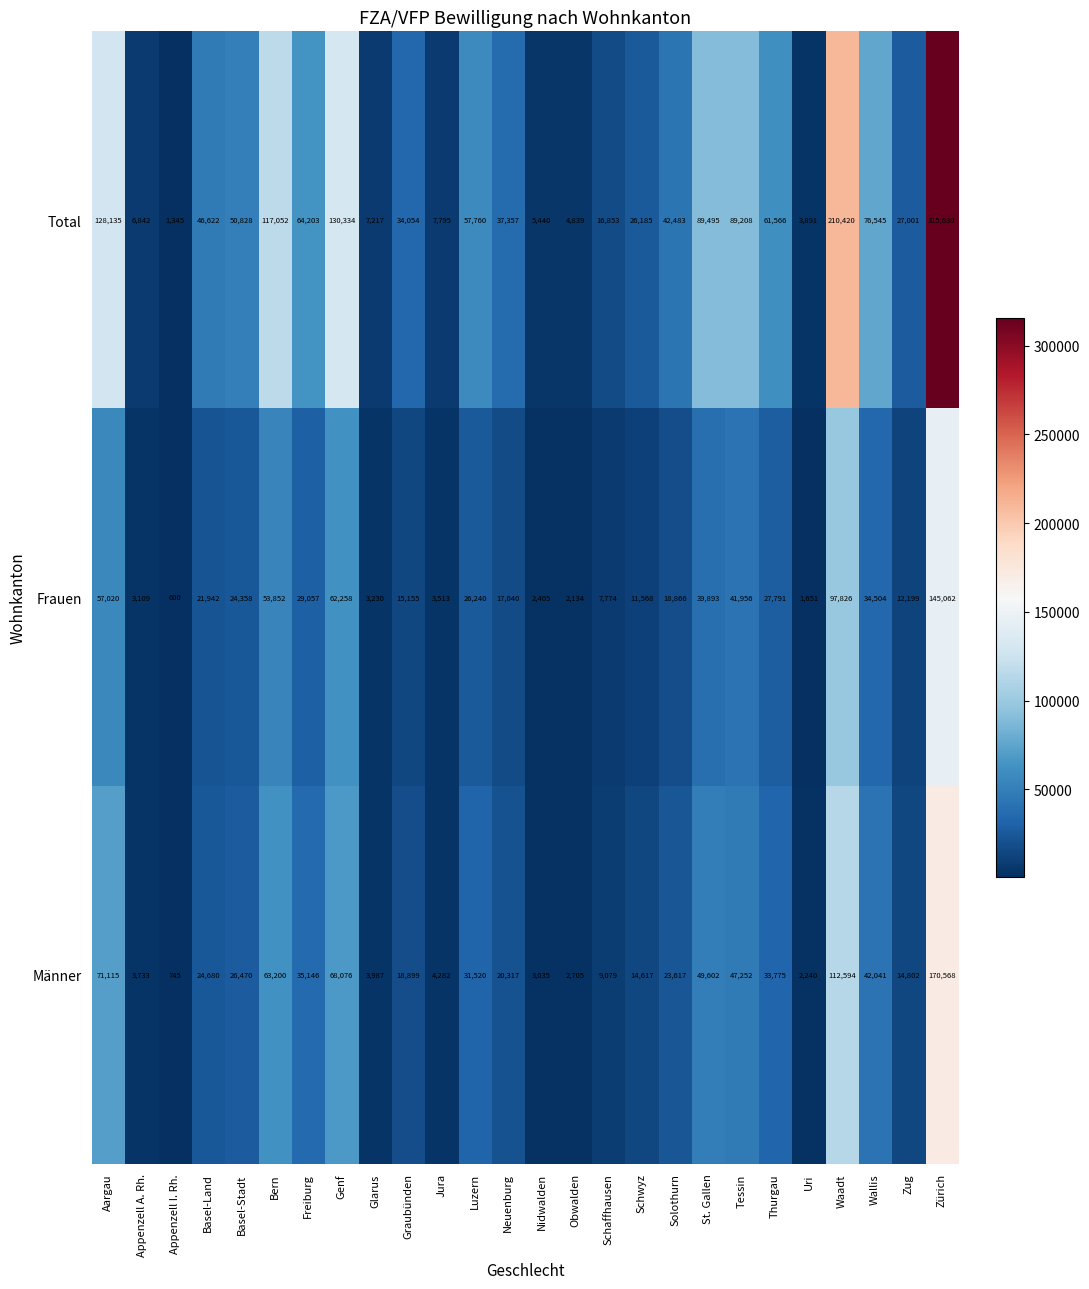

Which series changed the most between St. Gallen and Zürich?

Total